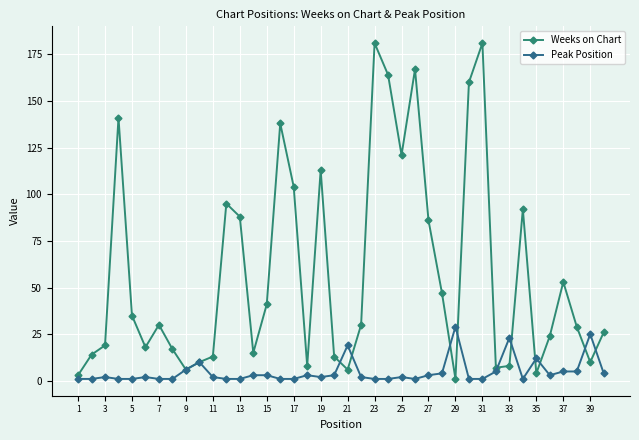

What is the label of the 40th point from the right?

1